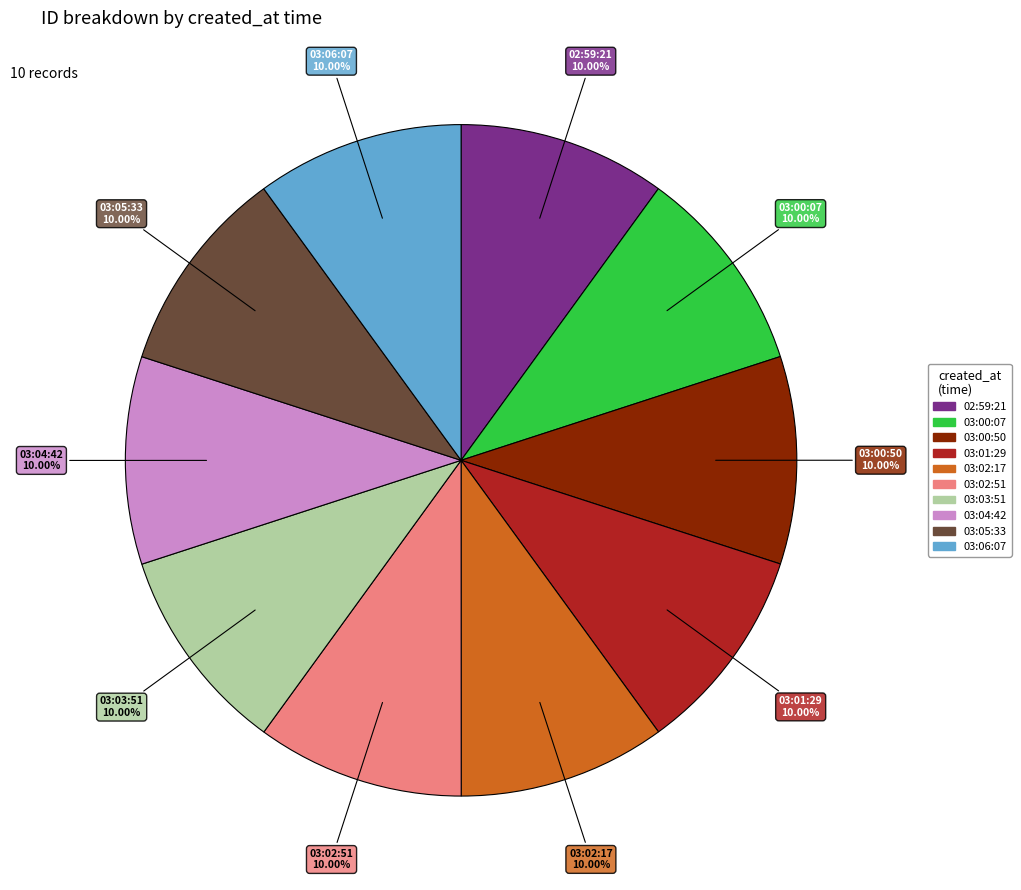

What is the total percentage of 03:00:07 and 03:00:50?

20.0%